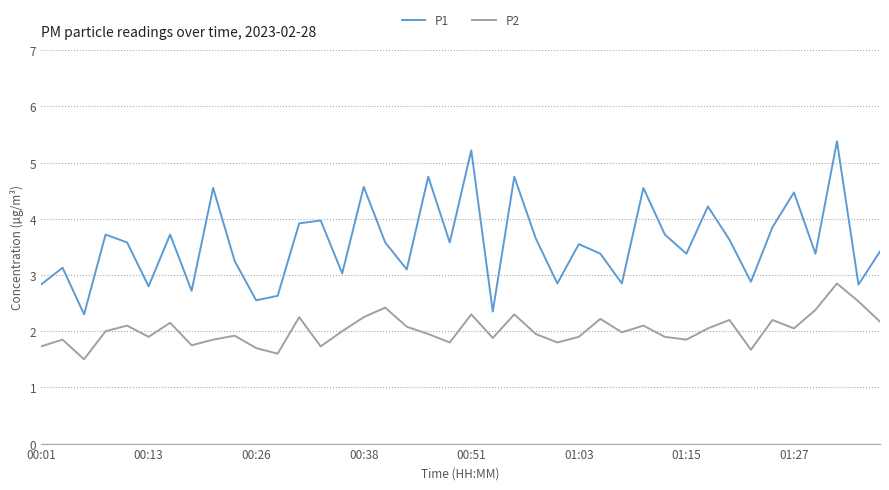

True or false: P2 and P1 intersect in this chart.

False